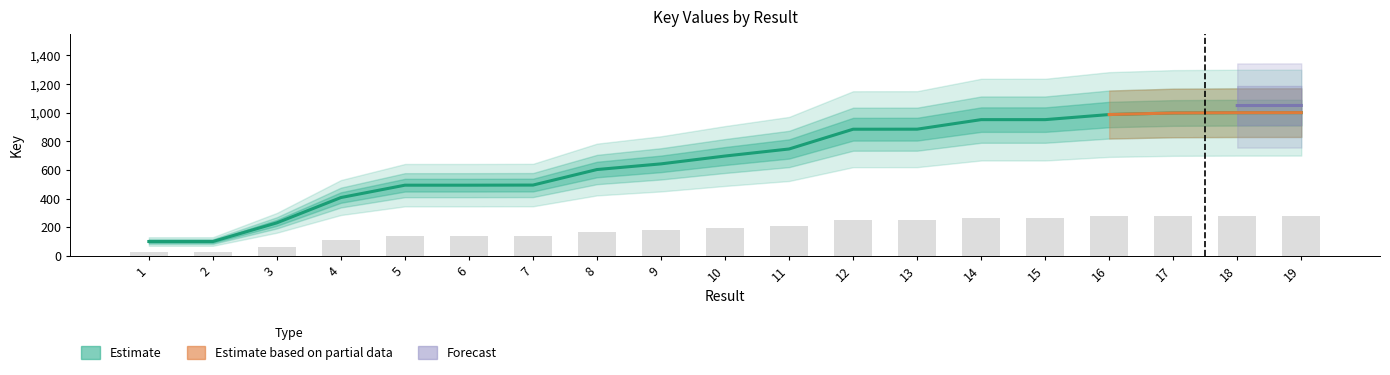

What is the total value across all series at 1?

128.0